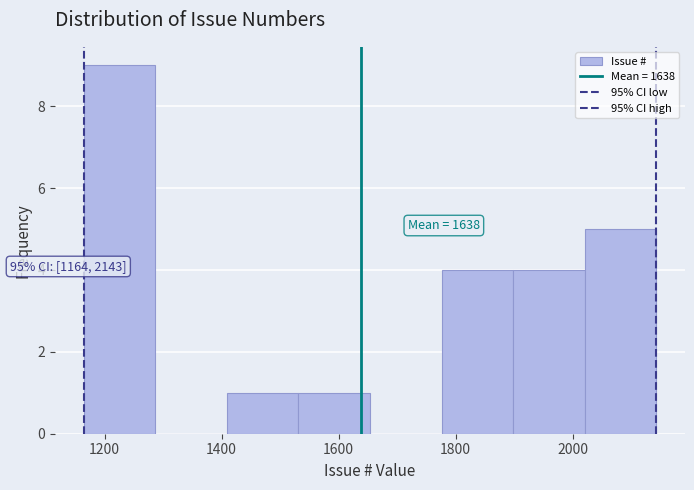

Over which range of the x-axis is the bar tallest?

1160 to 1280